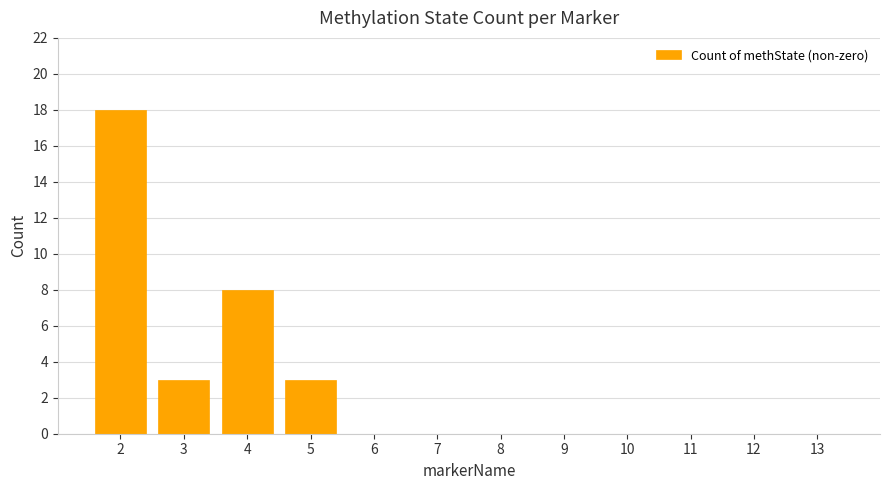

Is it true that the value at 12 is 0?

True